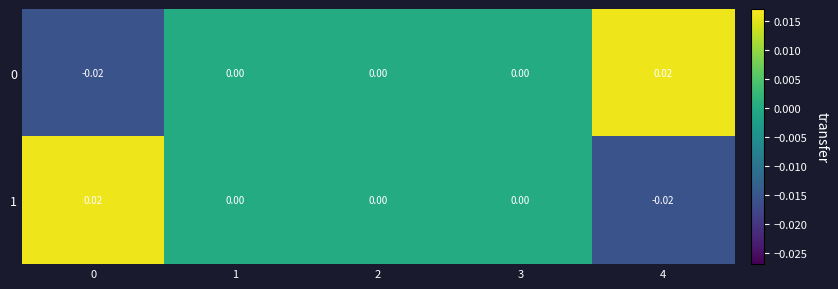

How many values in 0 are below zero?

1